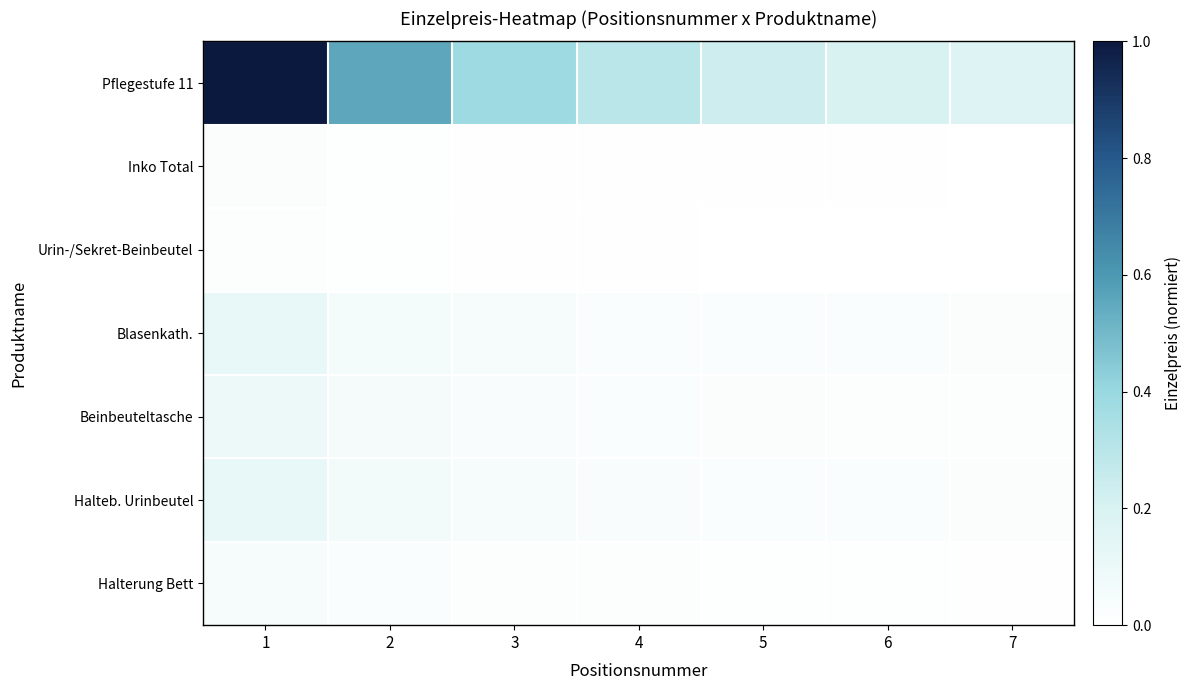

At which category is the sum across all series the highest?

1